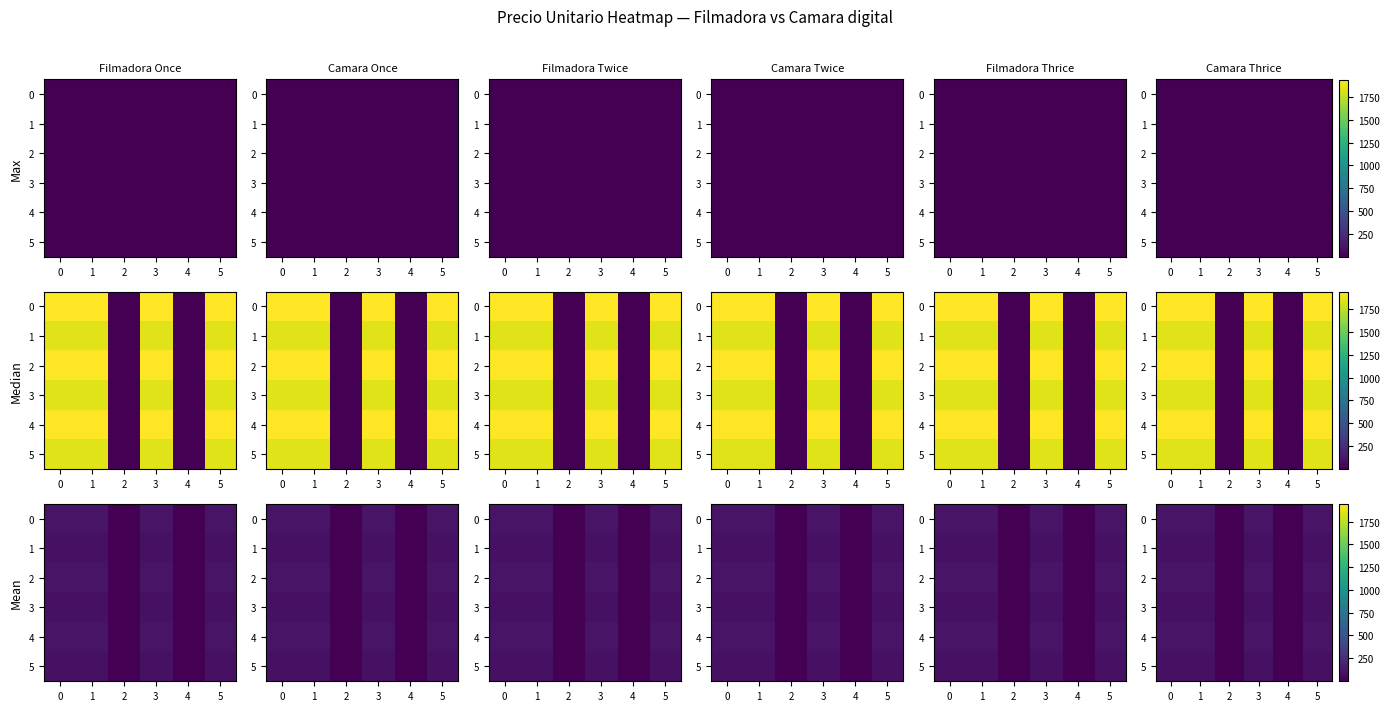

What is the total value across all series at 3?

571.1